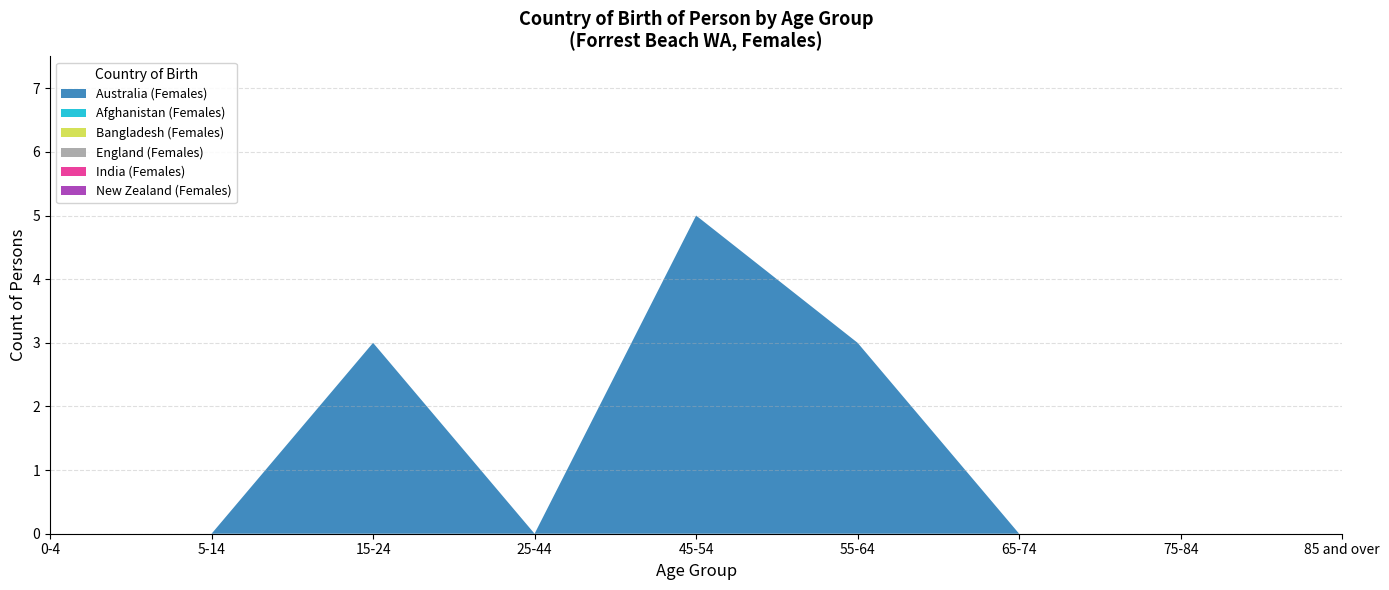

Reading right to left, transcribe all the data shown in this chart.

Australia (Females): 85 and over=0	75-84=0	65-74=0	55-64=3	45-54=5	25-44=0	15-24=3	5-14=0	0-4=0
Afghanistan (Females): 85 and over=0	75-84=0	65-74=0	55-64=0	45-54=0	25-44=0	15-24=0	5-14=0	0-4=0
Bangladesh (Females): 85 and over=0	75-84=0	65-74=0	55-64=0	45-54=0	25-44=0	15-24=0	5-14=0	0-4=0
England (Females): 85 and over=0	75-84=0	65-74=0	55-64=0	45-54=0	25-44=0	15-24=0	5-14=0	0-4=0
India (Females): 85 and over=0	75-84=0	65-74=0	55-64=0	45-54=0	25-44=0	15-24=0	5-14=0	0-4=0
New Zealand (Females): 85 and over=0	75-84=0	65-74=0	55-64=0	45-54=0	25-44=0	15-24=0	5-14=0	0-4=0